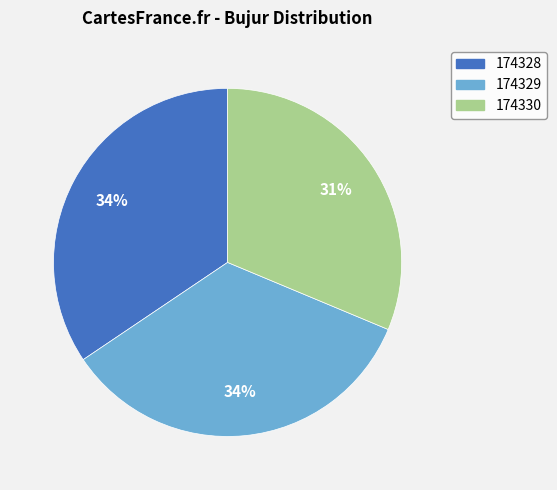

Count the number of slices in the pie.

3